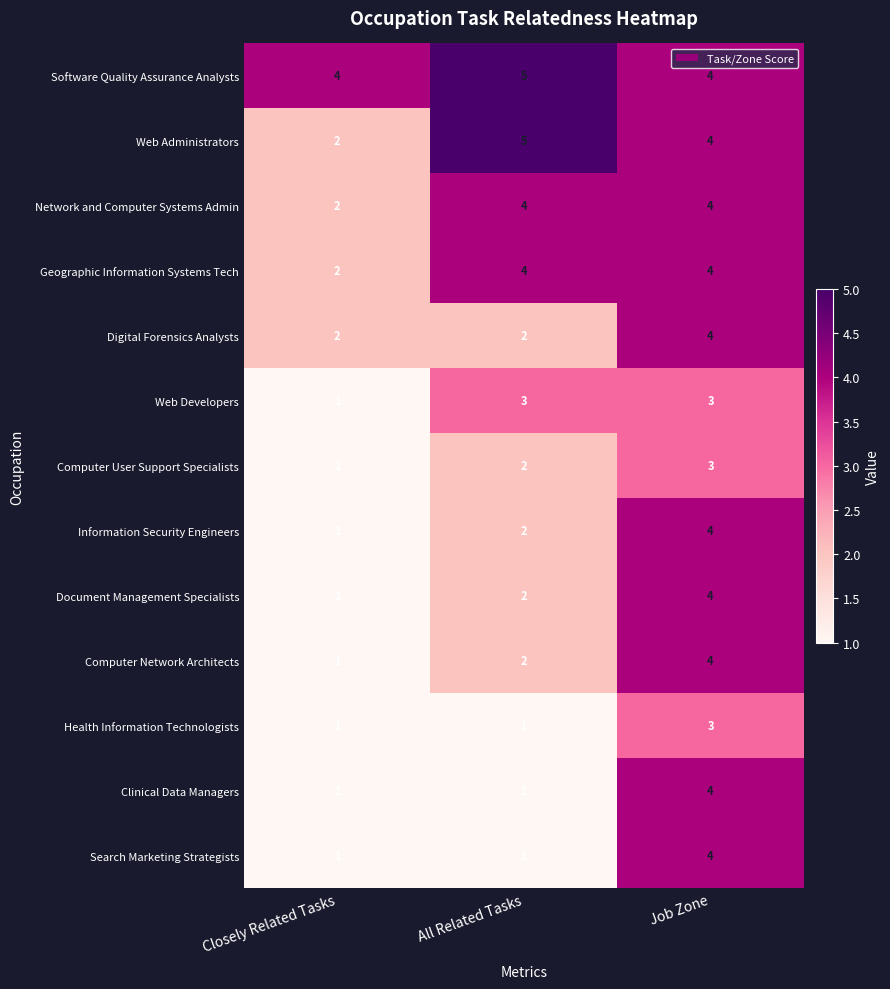

What is the approximate value of Web Administrators at All Related Tasks?

5